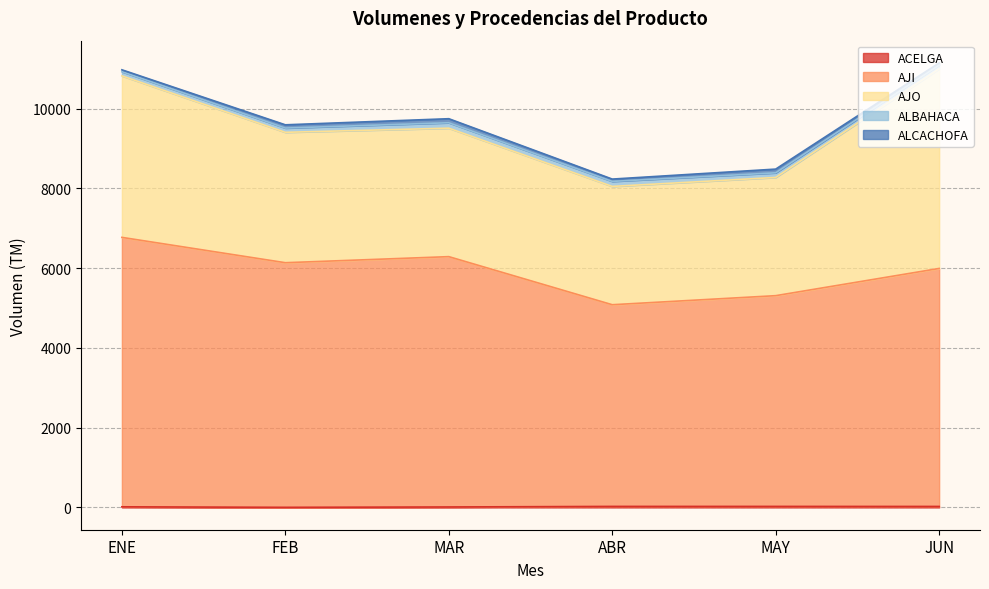

What is the approximate value of JUN at AJI, to the nearest 100?

6000